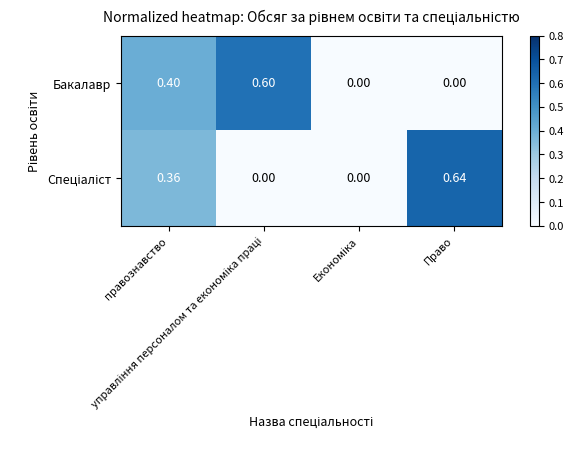

What is the spread (max minus min) of values at управління персоналом та економіка праці?

0.6